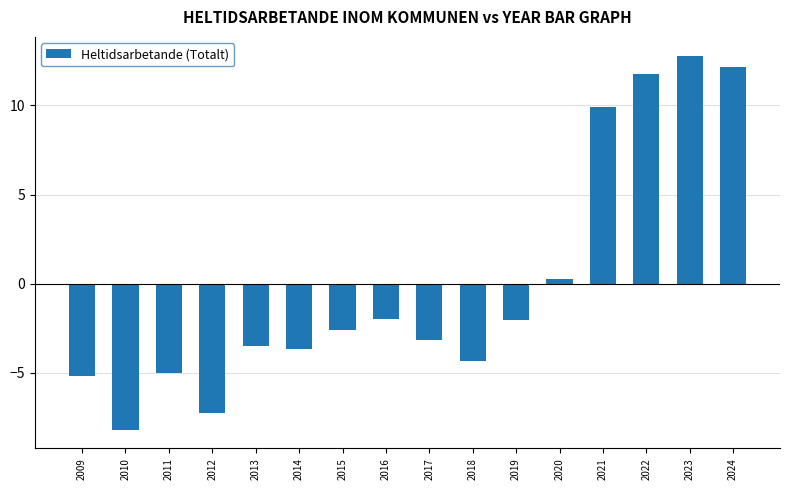

Reading left to right, extract all data points from this chart.

-5.2	-8.2	-5.0	-7.2	-3.5	-3.7	-2.6	-2.0	-3.2	-4.3	-2.1	0.3	9.9	11.8	12.8	12.2